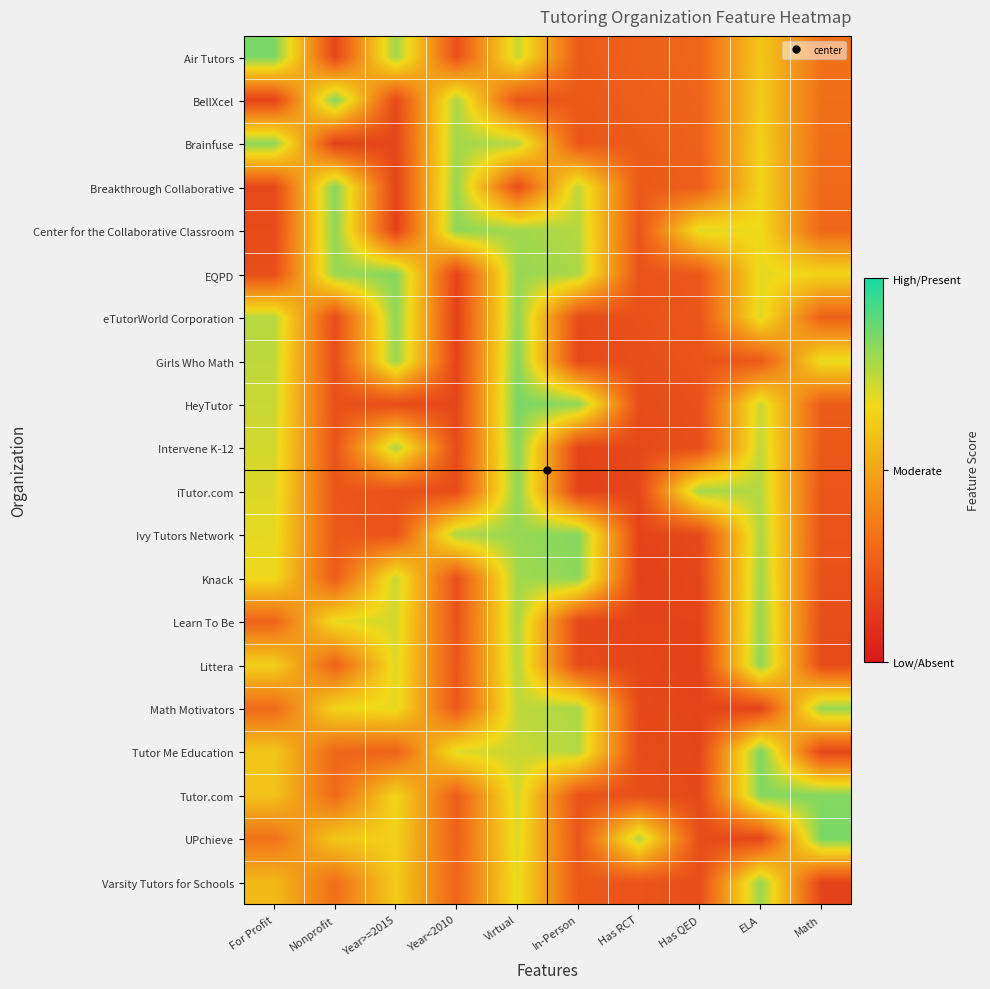

At which category does the chart reach its peak across all series?

For Profit